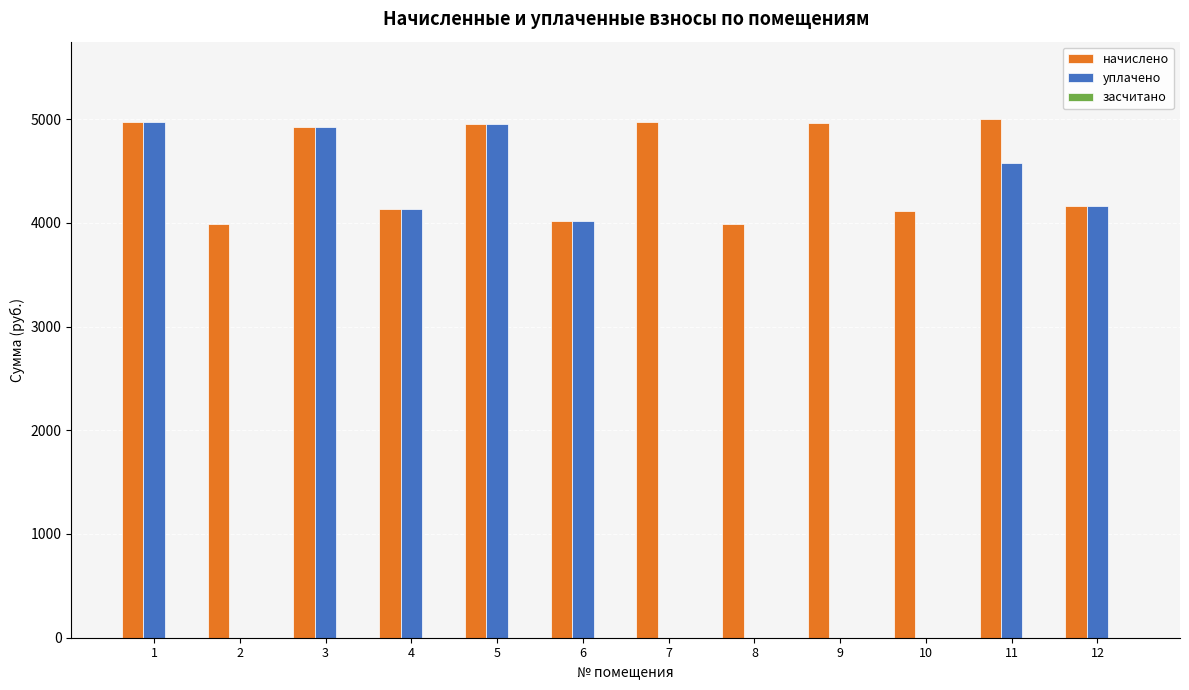

Is it true that начислено equals 4013.5 at 6?

True